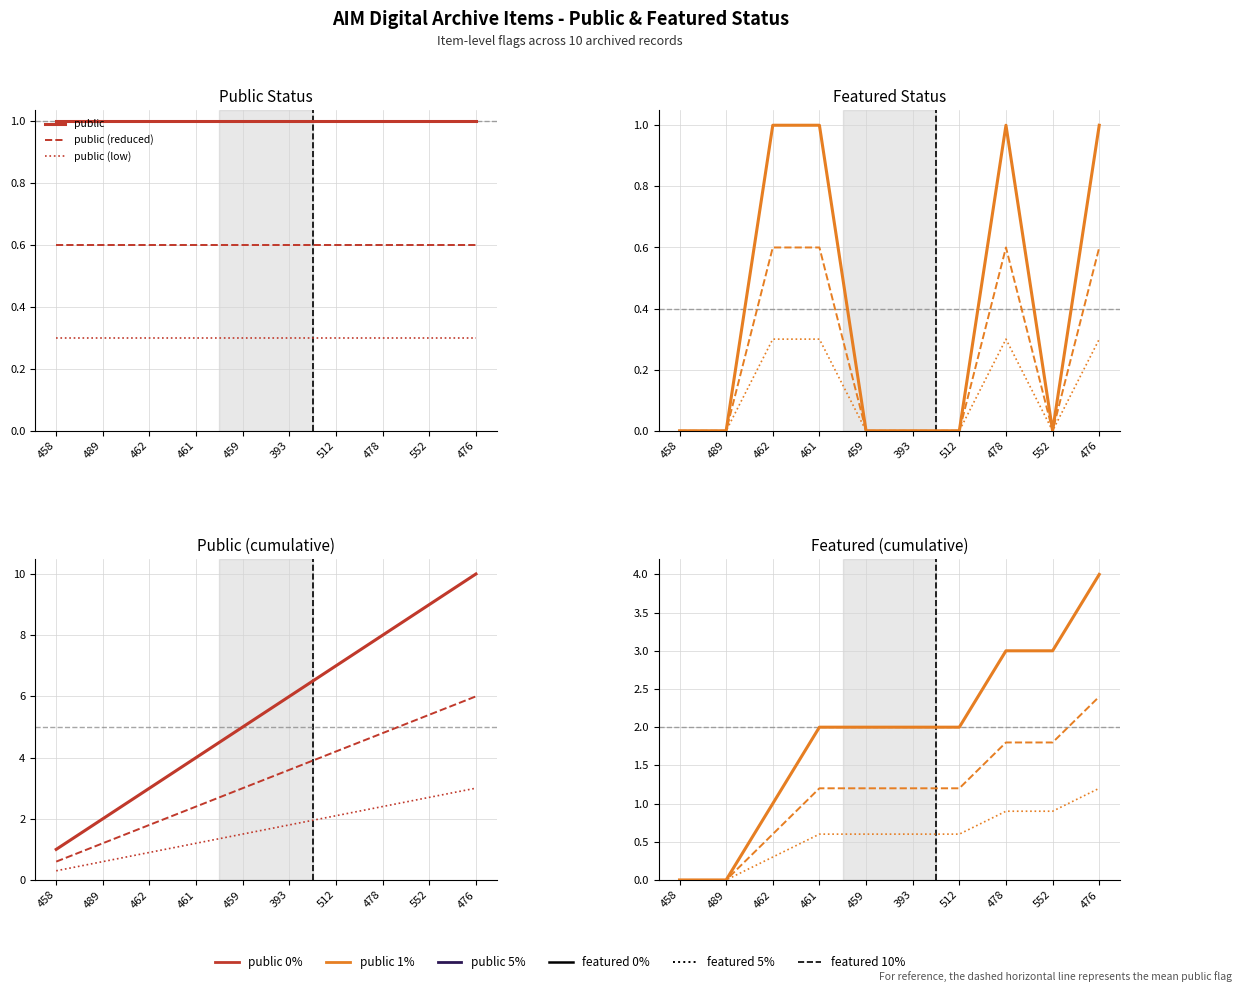

At which label does public (low) reach its peak?

476